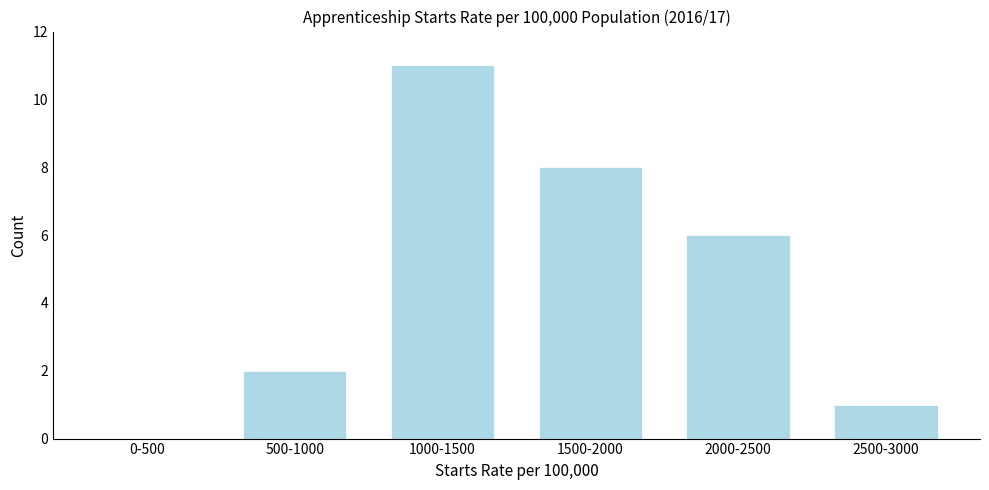

Reading left to right, transcribe all the data shown in this chart.

0-500=0	500-1000=2	1000-1500=11	1500-2000=8	2000-2500=6	2500-3000=1